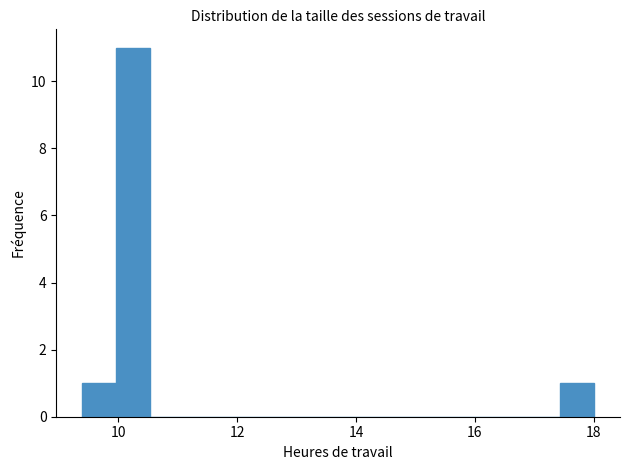

Around what value on the x-axis is the tallest bar? Give the approximate position of its centre, as read against the axis.

10.2